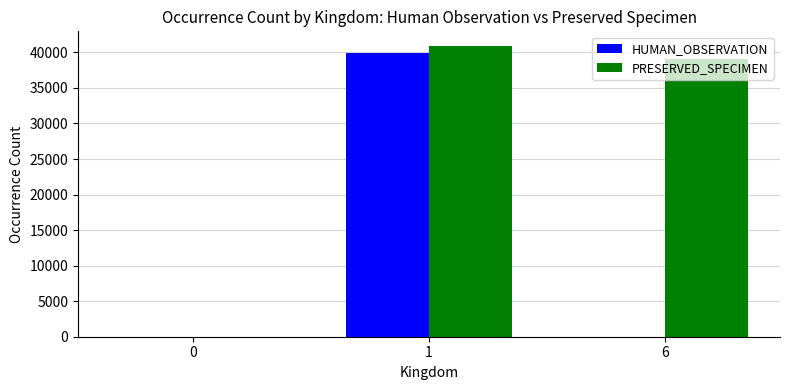

Is the value of PRESERVED_SPECIMEN at 6 greater than the value of HUMAN_OBSERVATION at 0?

Yes